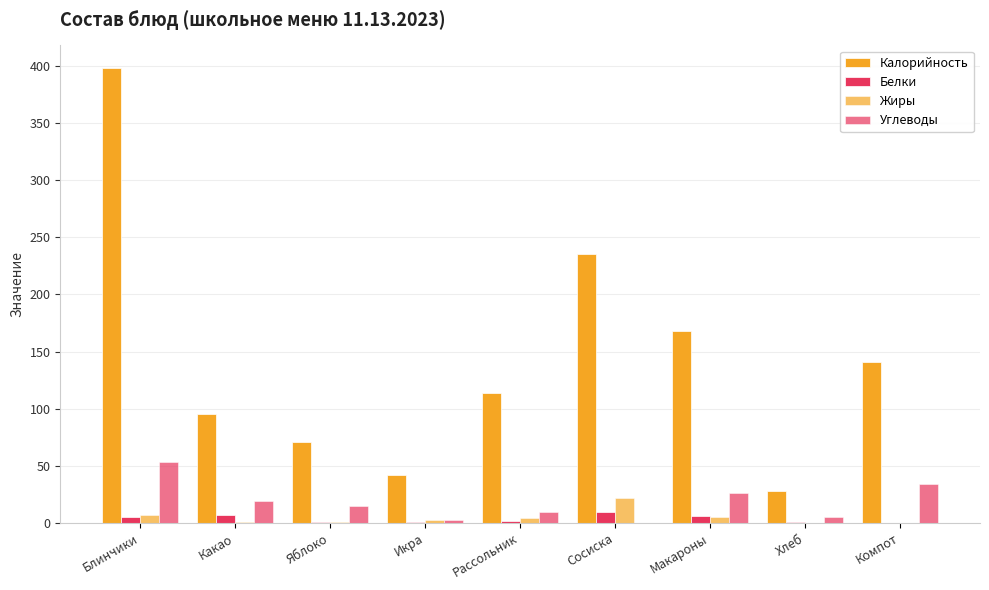

Reading left to right, list all the values displayed in this chart.

Калорийность: 398	95	71	42	114	235	168	28	141
Белки: 5	7	1	1	2	10	6	1	0
Жиры: 7	1	1	3	4	22	5	0	0
Углеводы: 53	19	15	3	10	0	26	5	34